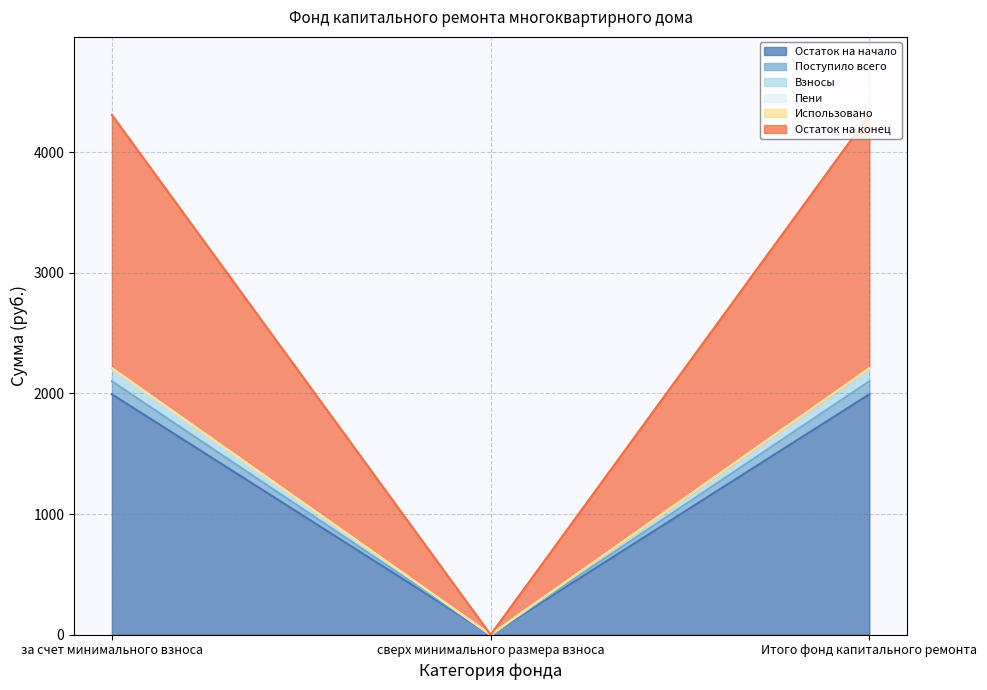

The value of Остаток на начало at сверх минимального размера взноса is 0.0. True or false?

True